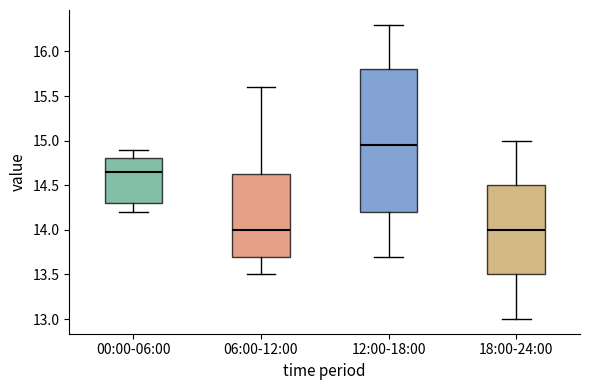

Reading left to right, transcribe this box plot: for each box, give where its median line is, the range the box spans, and where its two whiskers end, as read against the y-axis. The values are not printed on the chart, so give them approximately, as read against the axis.

00:00-06:00: median 14.65, box 14.30 to 14.80, whiskers 14.20 to 14.90
06:00-12:00: median 14.00, box 13.70 to 14.65, whiskers 13.50 to 15.60
12:00-18:00: median 14.95, box 14.20 to 15.80, whiskers 13.70 to 16.30
18:00-24:00: median 14.00, box 13.50 to 14.50, whiskers 13.00 to 15.00